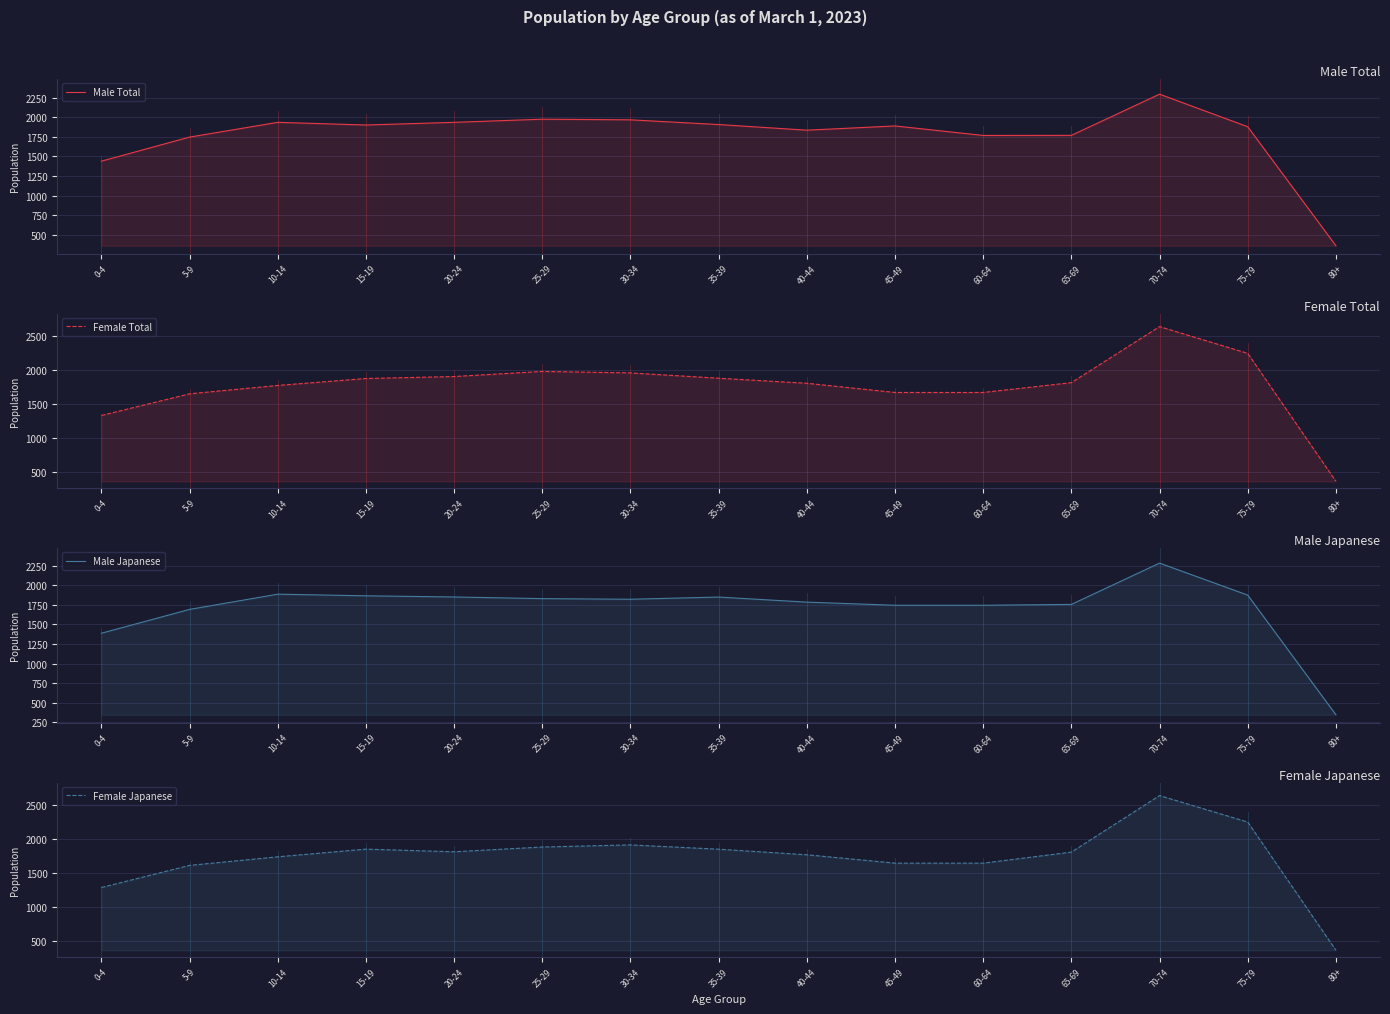

At 35-39, list the series in order from smallest to largest.

Female Japanese, Male Japanese, Female Total, Male Total